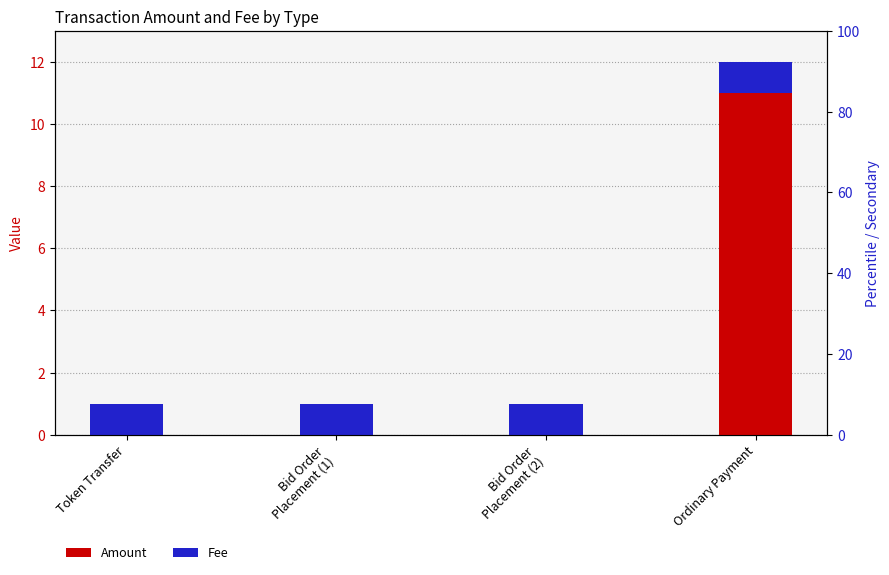

Which has a higher value, Bid Order
Placement (1) or Token Transfer?

Bid Order
Placement (1)